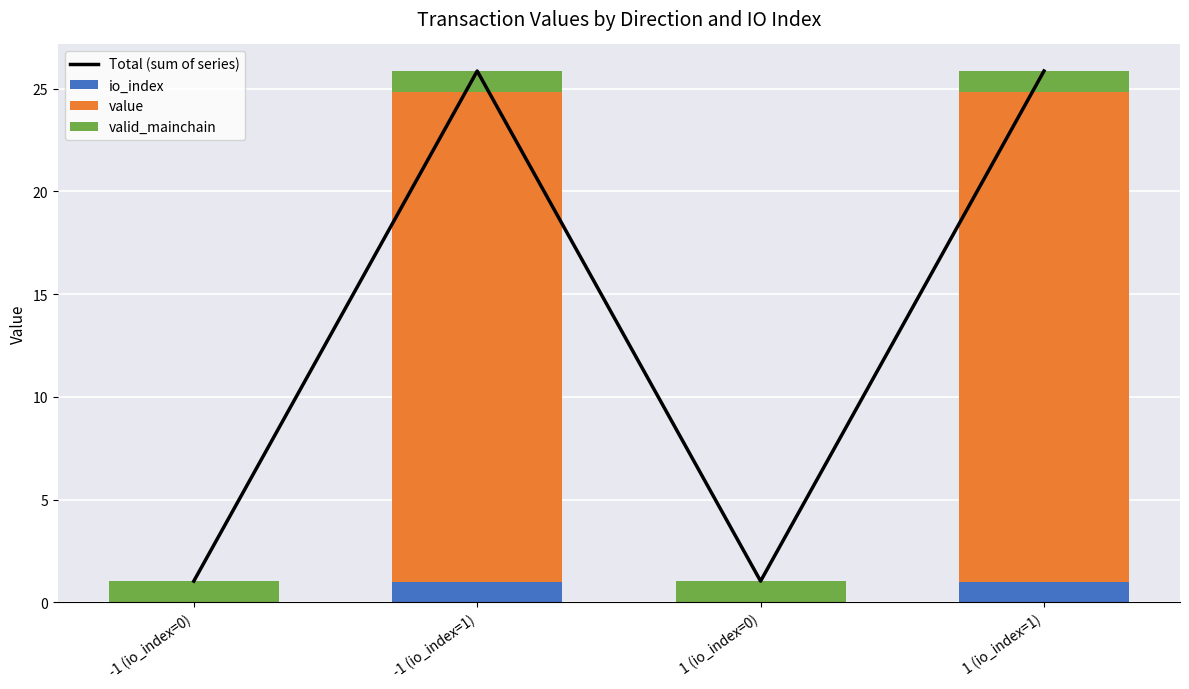

The io_index series shows -0.5 at 1 (io_index=0). True or false?

False